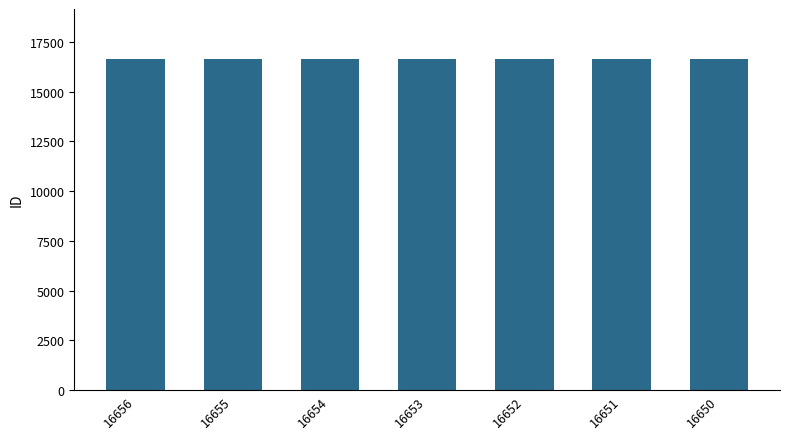

True or false: the data shows 16656 at 16656.

True